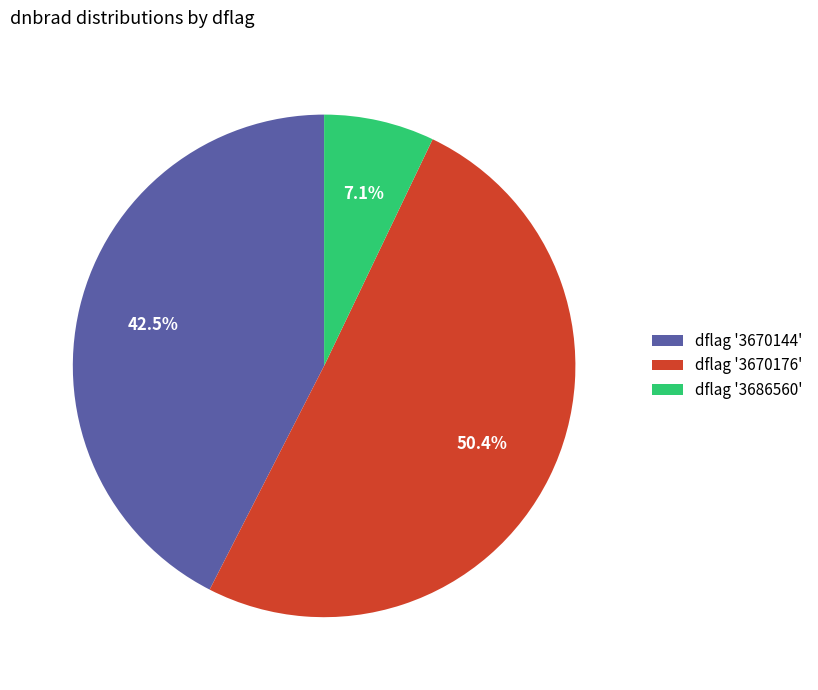

Which category accounts for the majority?

dflag '3670176'